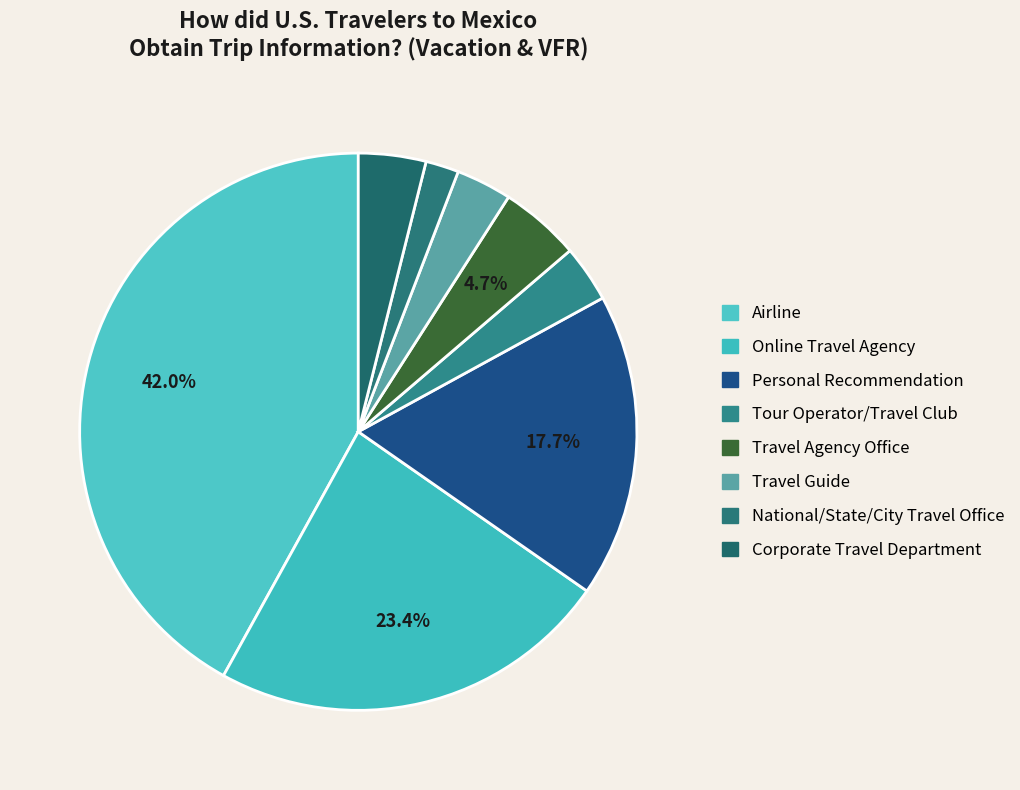

Is the sum of Travel Guide and Corporate Travel Department greater than half?

No